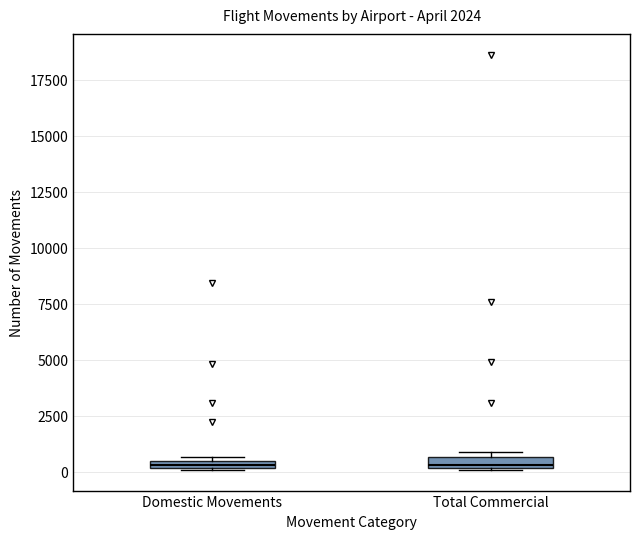

Where is the lower edge of the box for Total Commercial on the y-axis? The values are not printed on the chart, so give them approximately, as read against the axis.

0